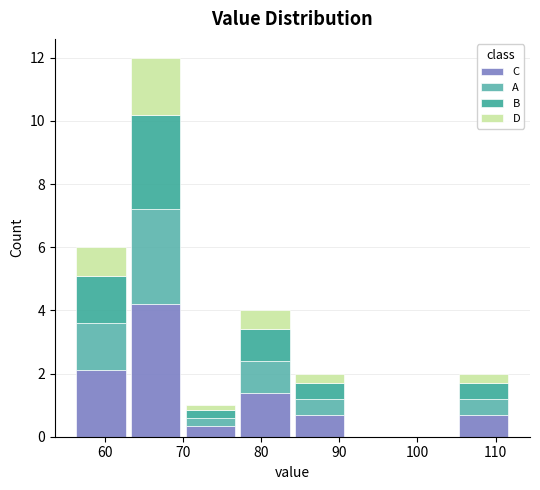

Reading left to right, list every stacked bar in this chart as the range it spans on the x-axis followed by its total height. The values are not printed on the chart, so give them approximately, as read against the axis.

56 to 63: 6
63 to 70: 12
70 to 77: 1
77 to 84: 4
84 to 91: 2
91 to 98: 0
98 to 105: 0
105 to 112: 2